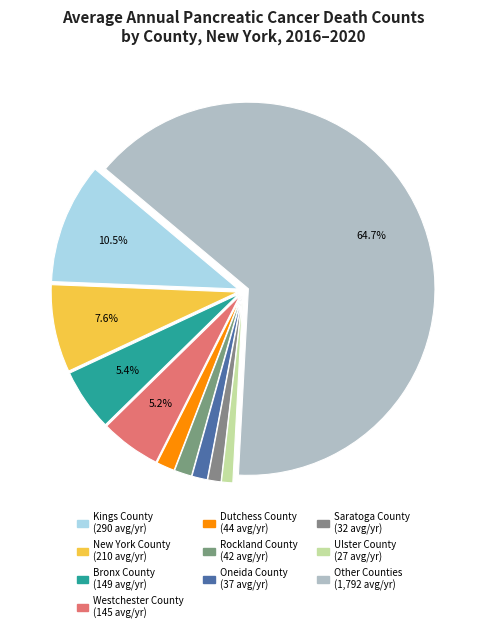

How many slices are in this pie chart?

10